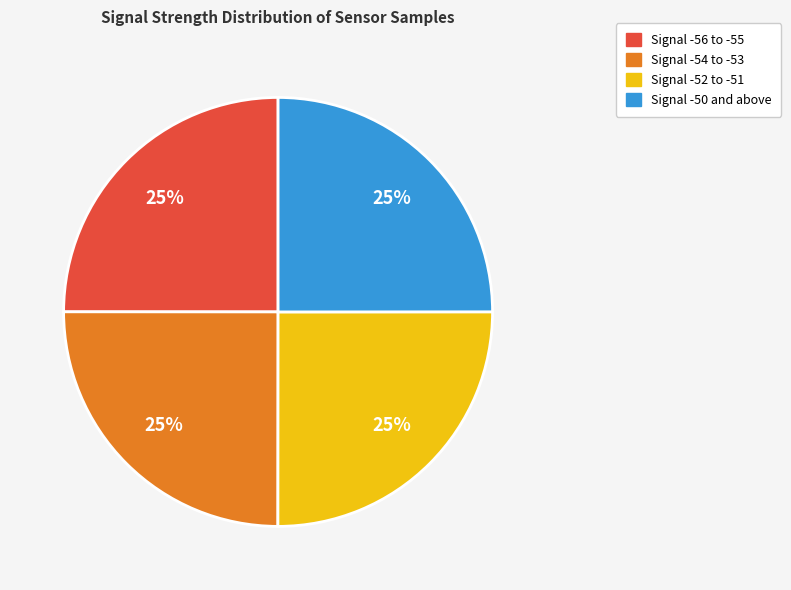

To the nearest percent, what percentage of the pie is Signal -52 to -51?

25%